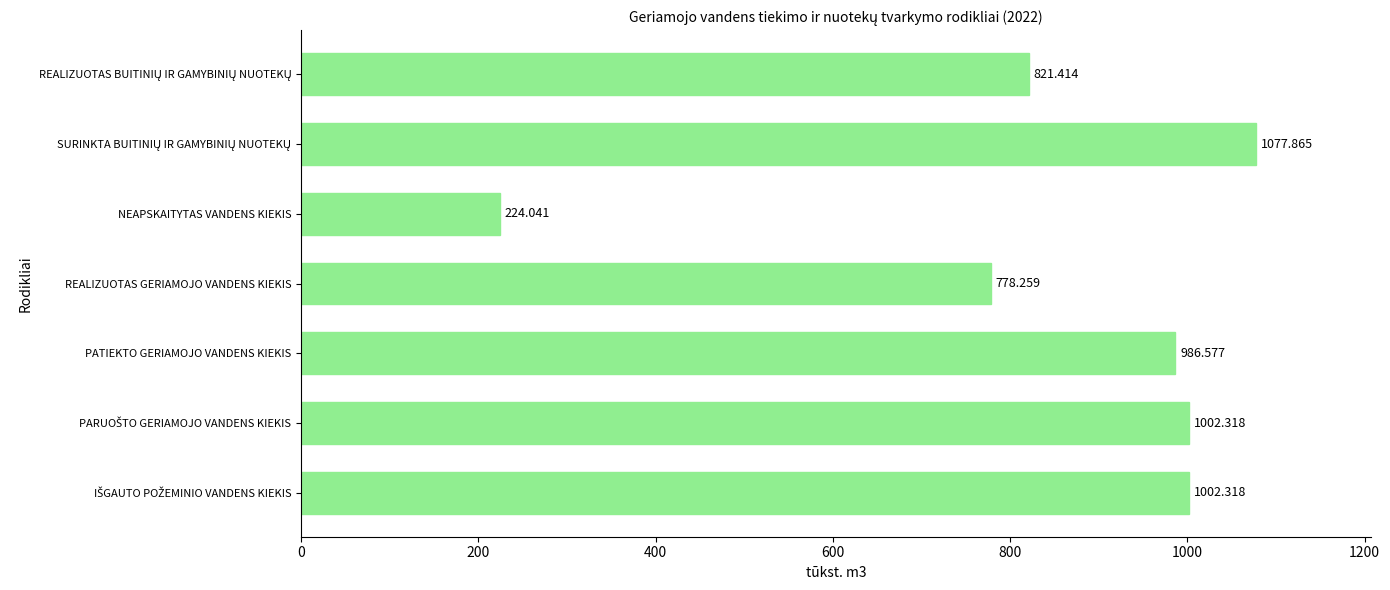

Where is the data nearest to the value 650?

REALIZUOTAS GERIAMOJO VANDENS KIEKIS